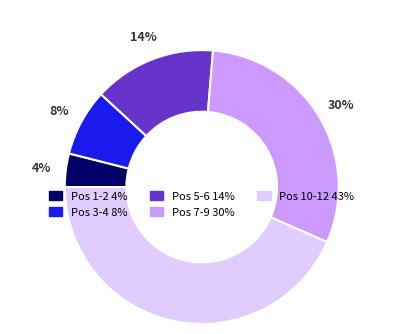

Is there a majority slice in this chart?

No